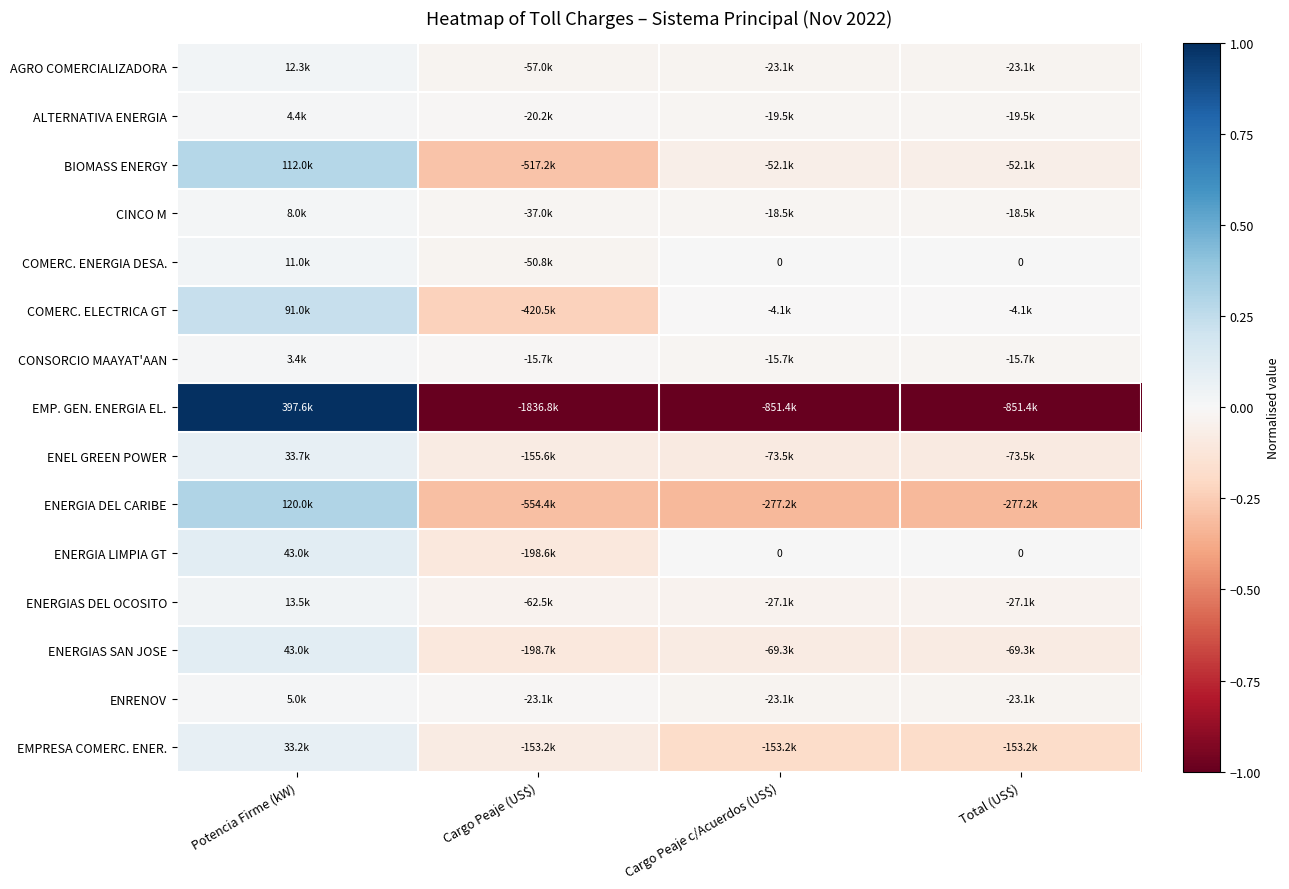

Which category has the lowest value across all series?

Cargo Peaje (US$)